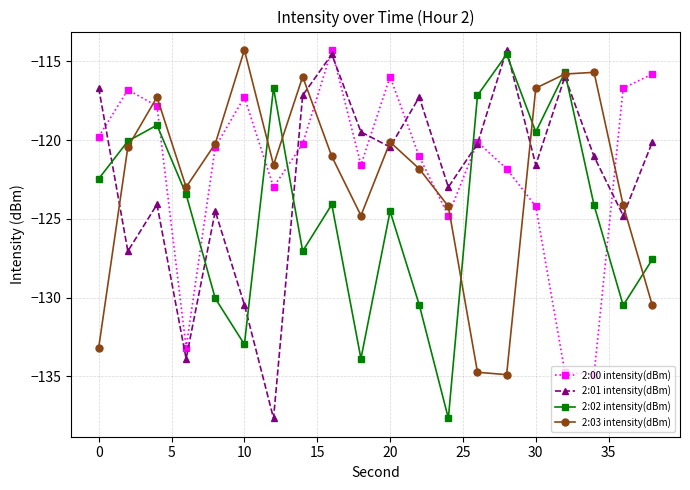

What is the value of the 2:02 intensity(dBm) point at the 2nd from the left?

-120.1